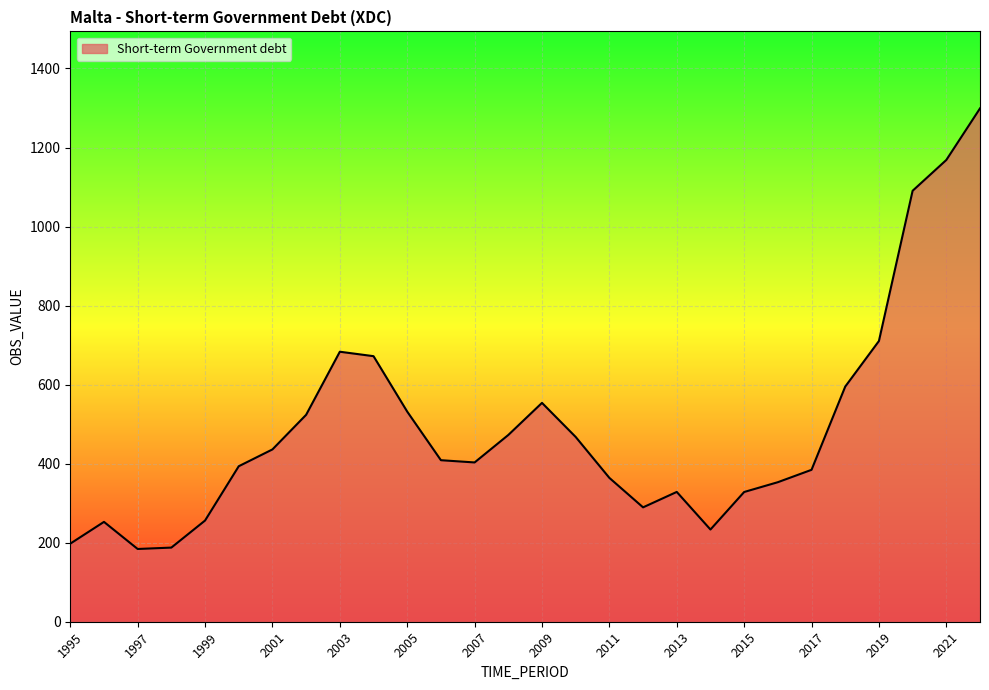

What is the minimum value shown in the chart?

184.1